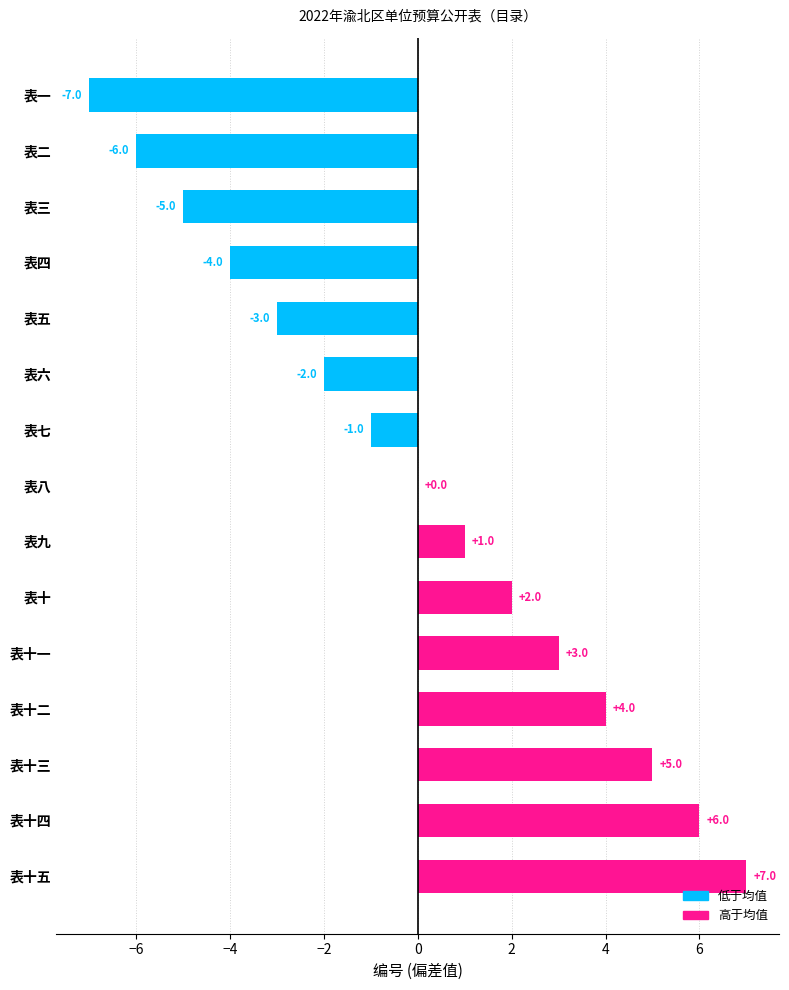

Are the bars horizontal?

Yes